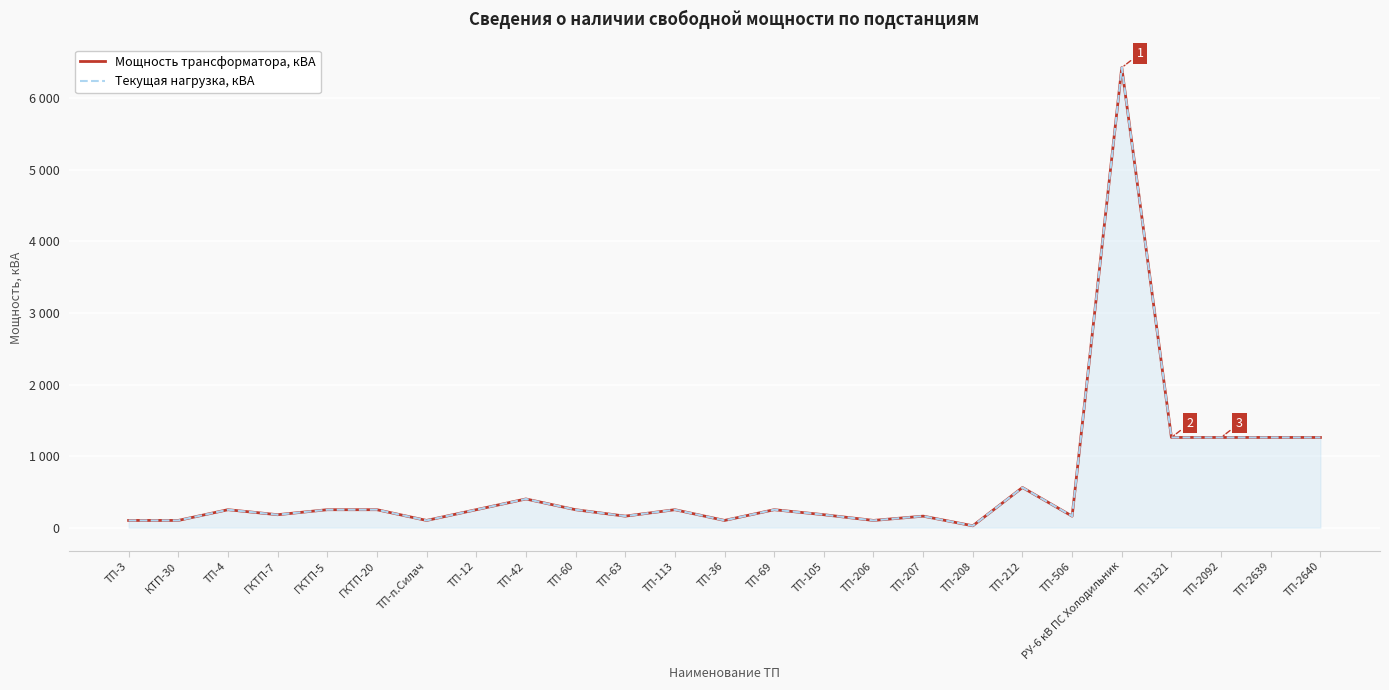

What is the label of the 12th point from the right?

ТП-69